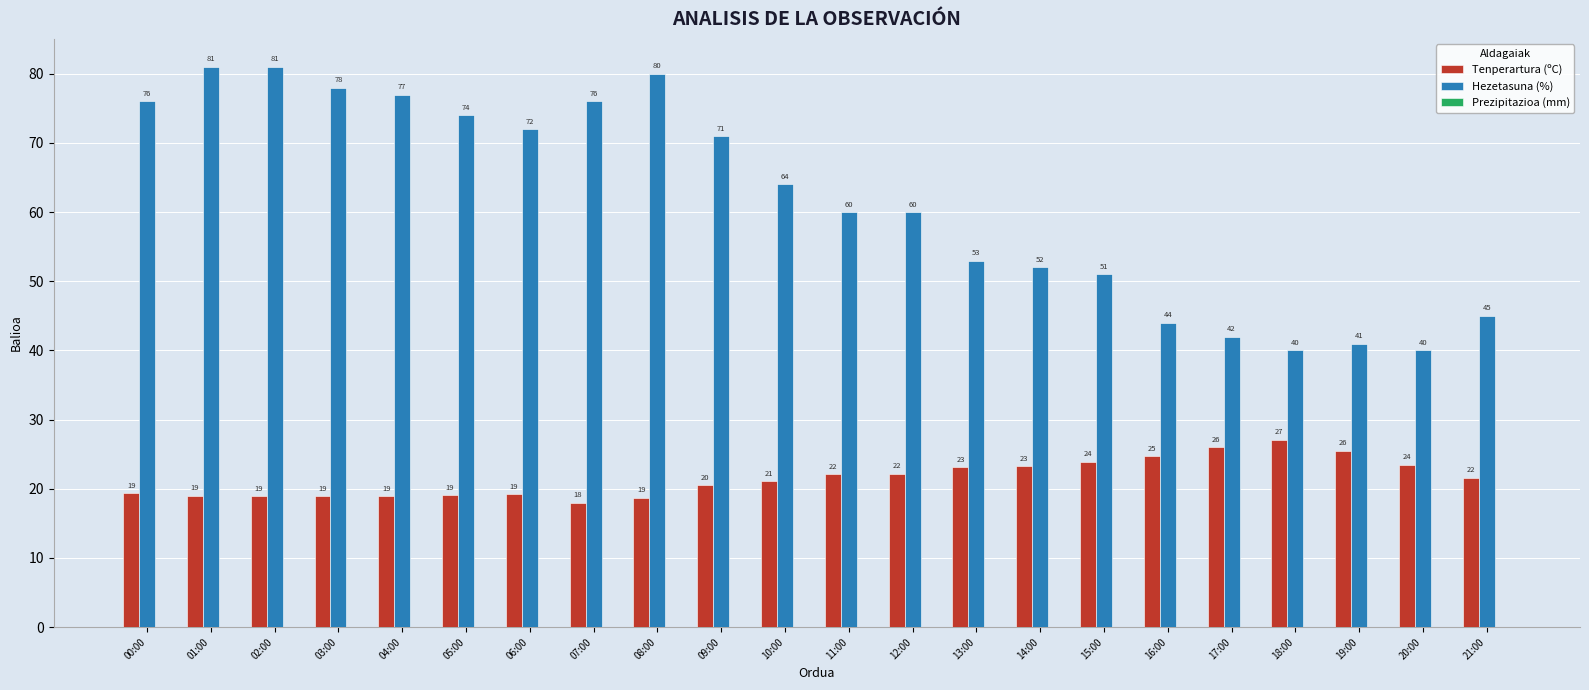

Which series has the largest total across all categories?

Hezetasuna (%)